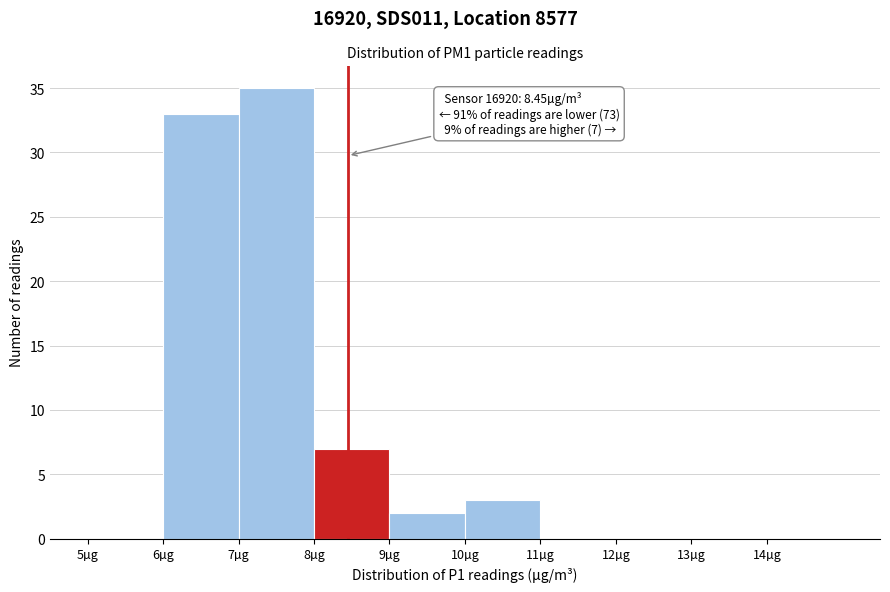

Which range on the x-axis has the tallest bar?

7 to 8